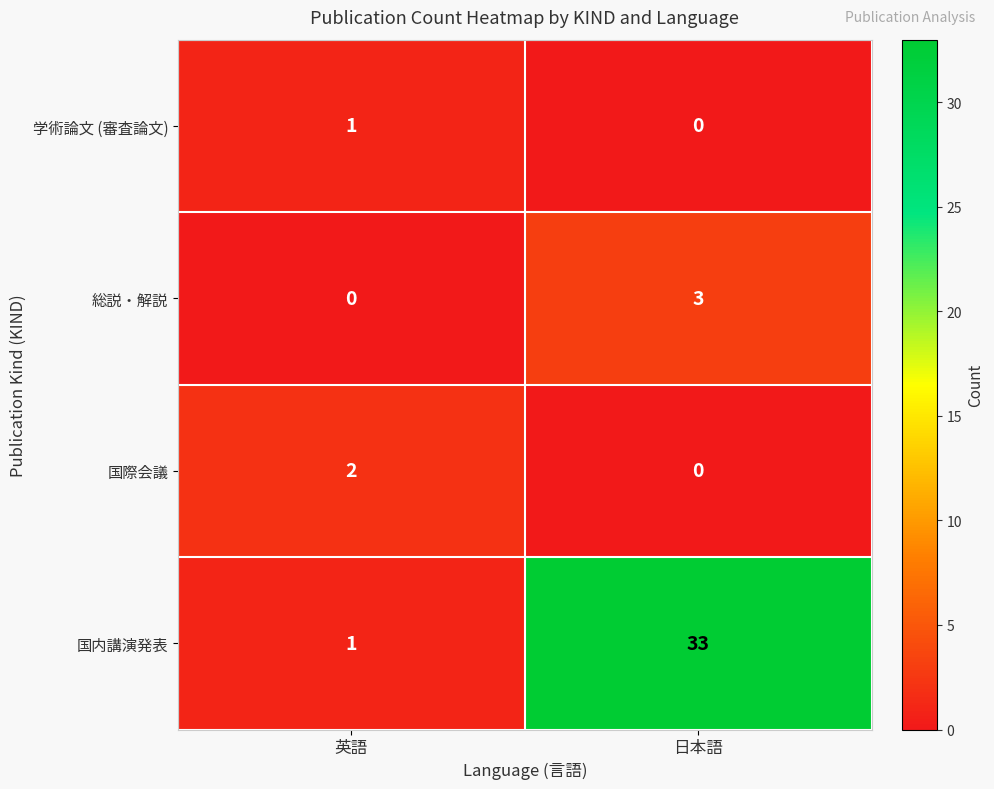

Which label corresponds to the largest value in the chart?

日本語